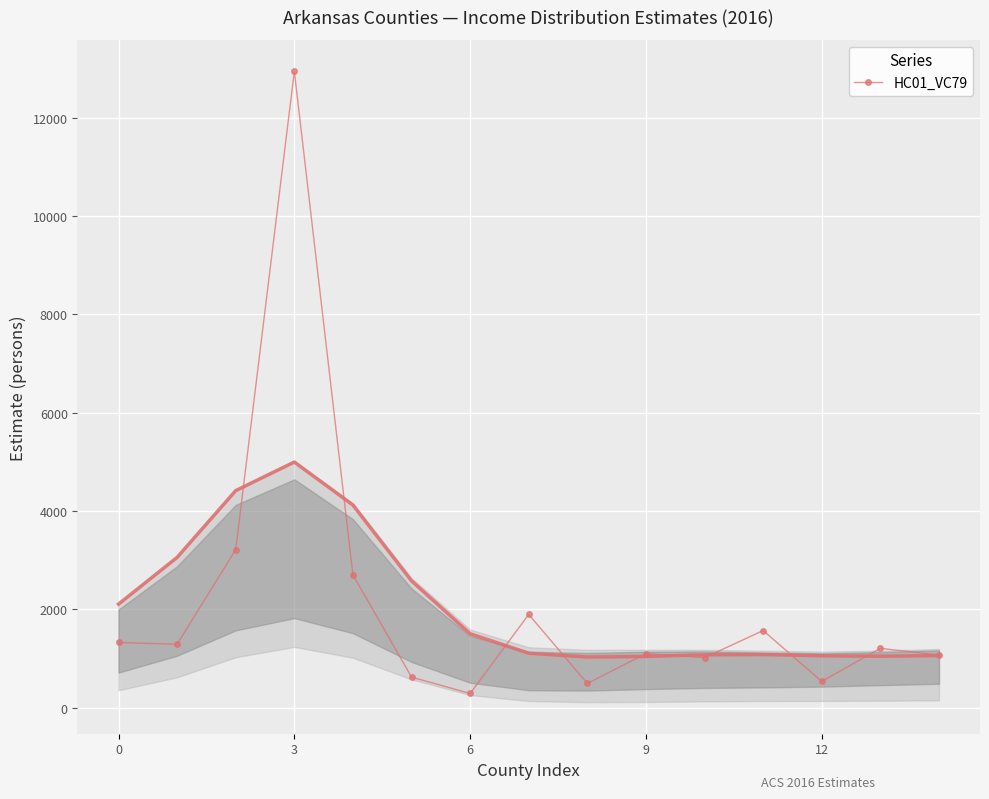

True or false: HC01_VC79 has more than 0 interior local peaks.

True